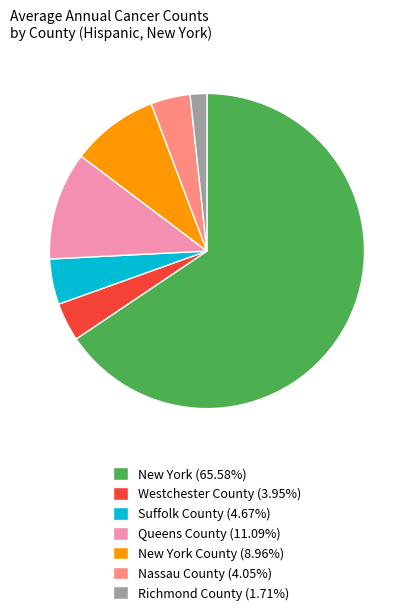

Combined, do Nassau County (4.05%) and Westchester County (3.95%) account for over 50%?

No